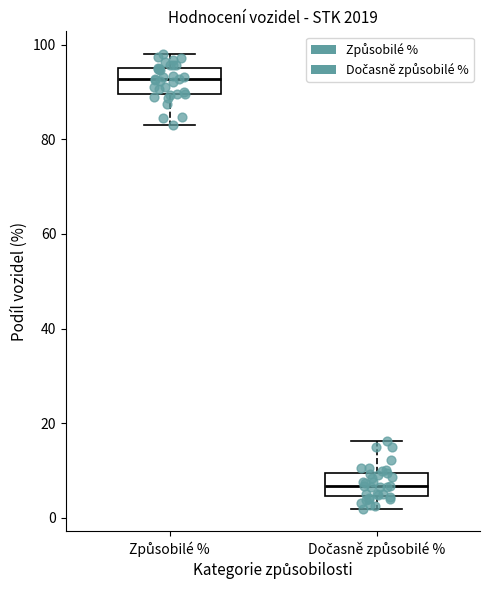

Reading left to right, transcribe this box plot: for each box, give where its median line is, the range the box spans, and where its two whiskers end, as read against the y-axis. The values are not printed on the chart, so give them approximately, as read against the axis.

Způsobilé %: median 92, box 90 to 96, whiskers 84 to 98
Dočasně způsobilé %: median 6, box 4 to 10, whiskers 2 to 16